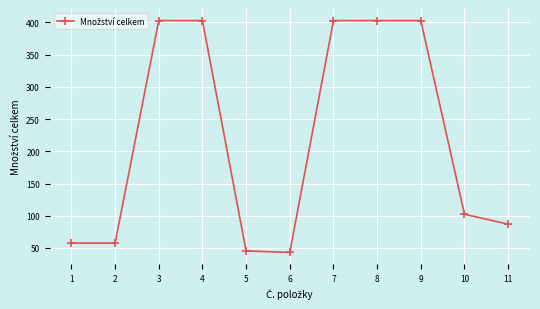

Approximately how many times larger is the value at 1 compared to 11?

0.7